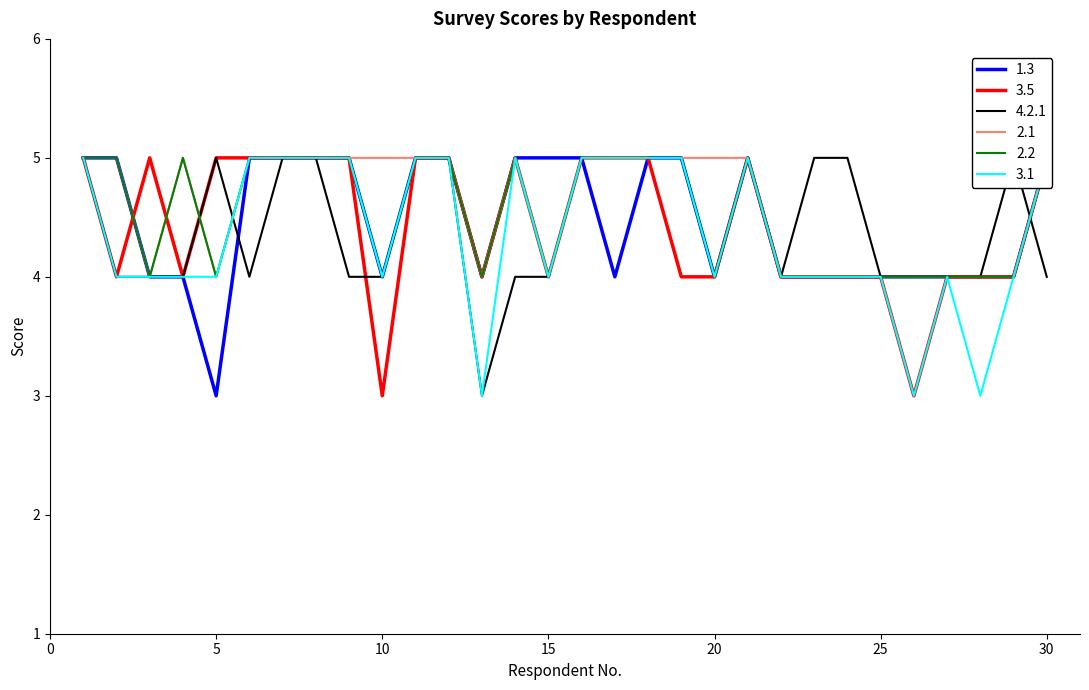

How many 2.1 values are between 4 and 5?

30